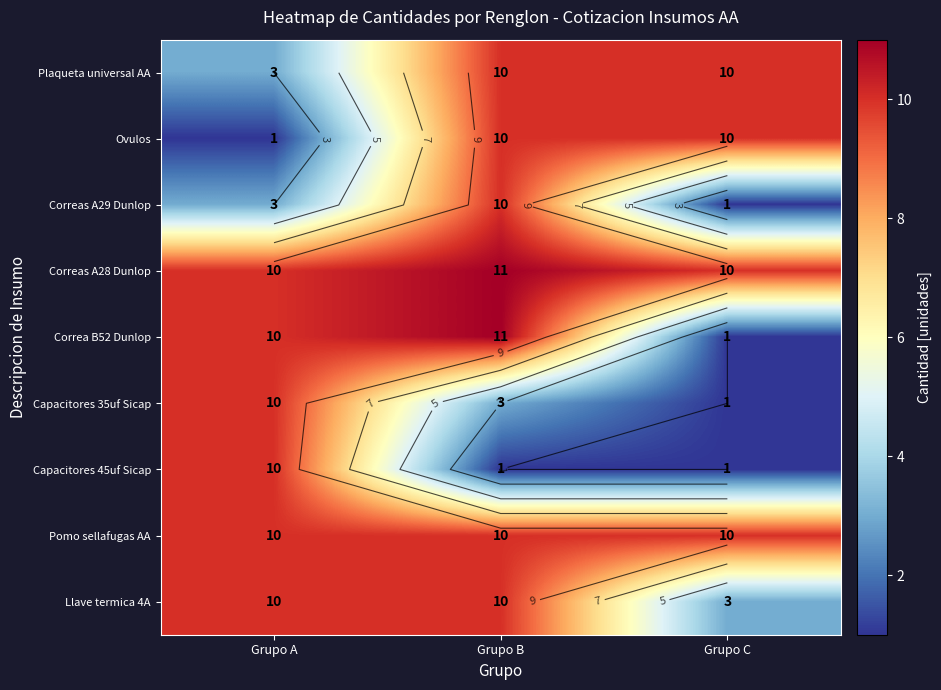

What is the spread (max minus min) of values at Grupo C?

9